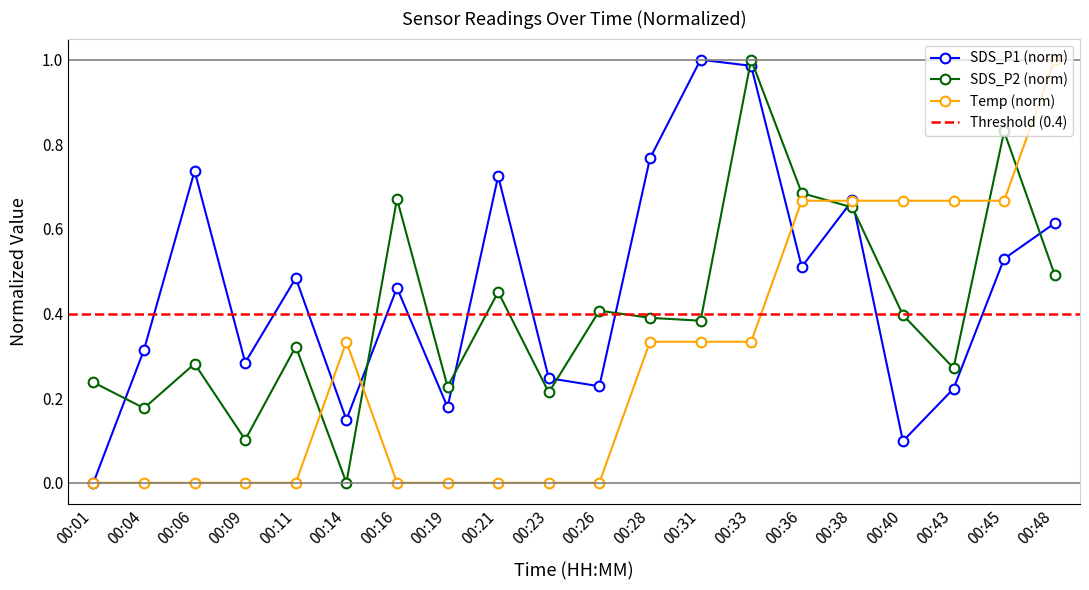

Which series ends up on top after the final intersection of SDS_P2 and Temp?

Temp